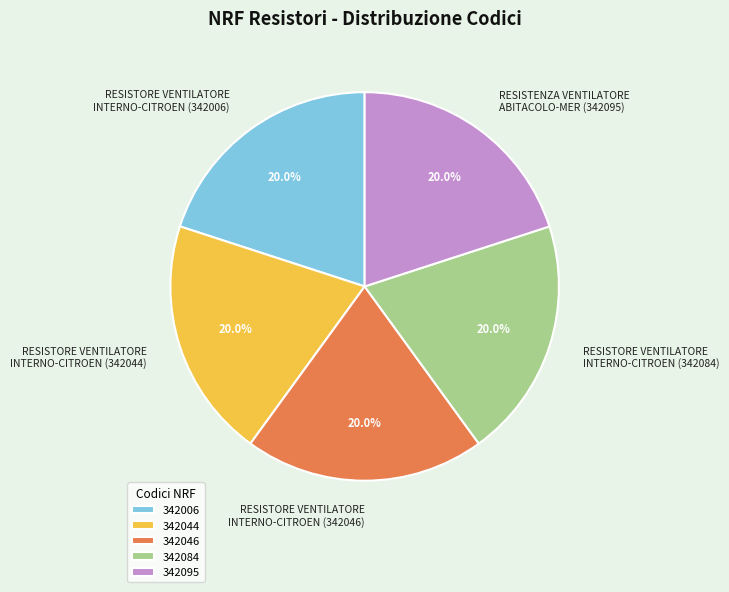

Is there any slice that represents more than half of the pie?

No